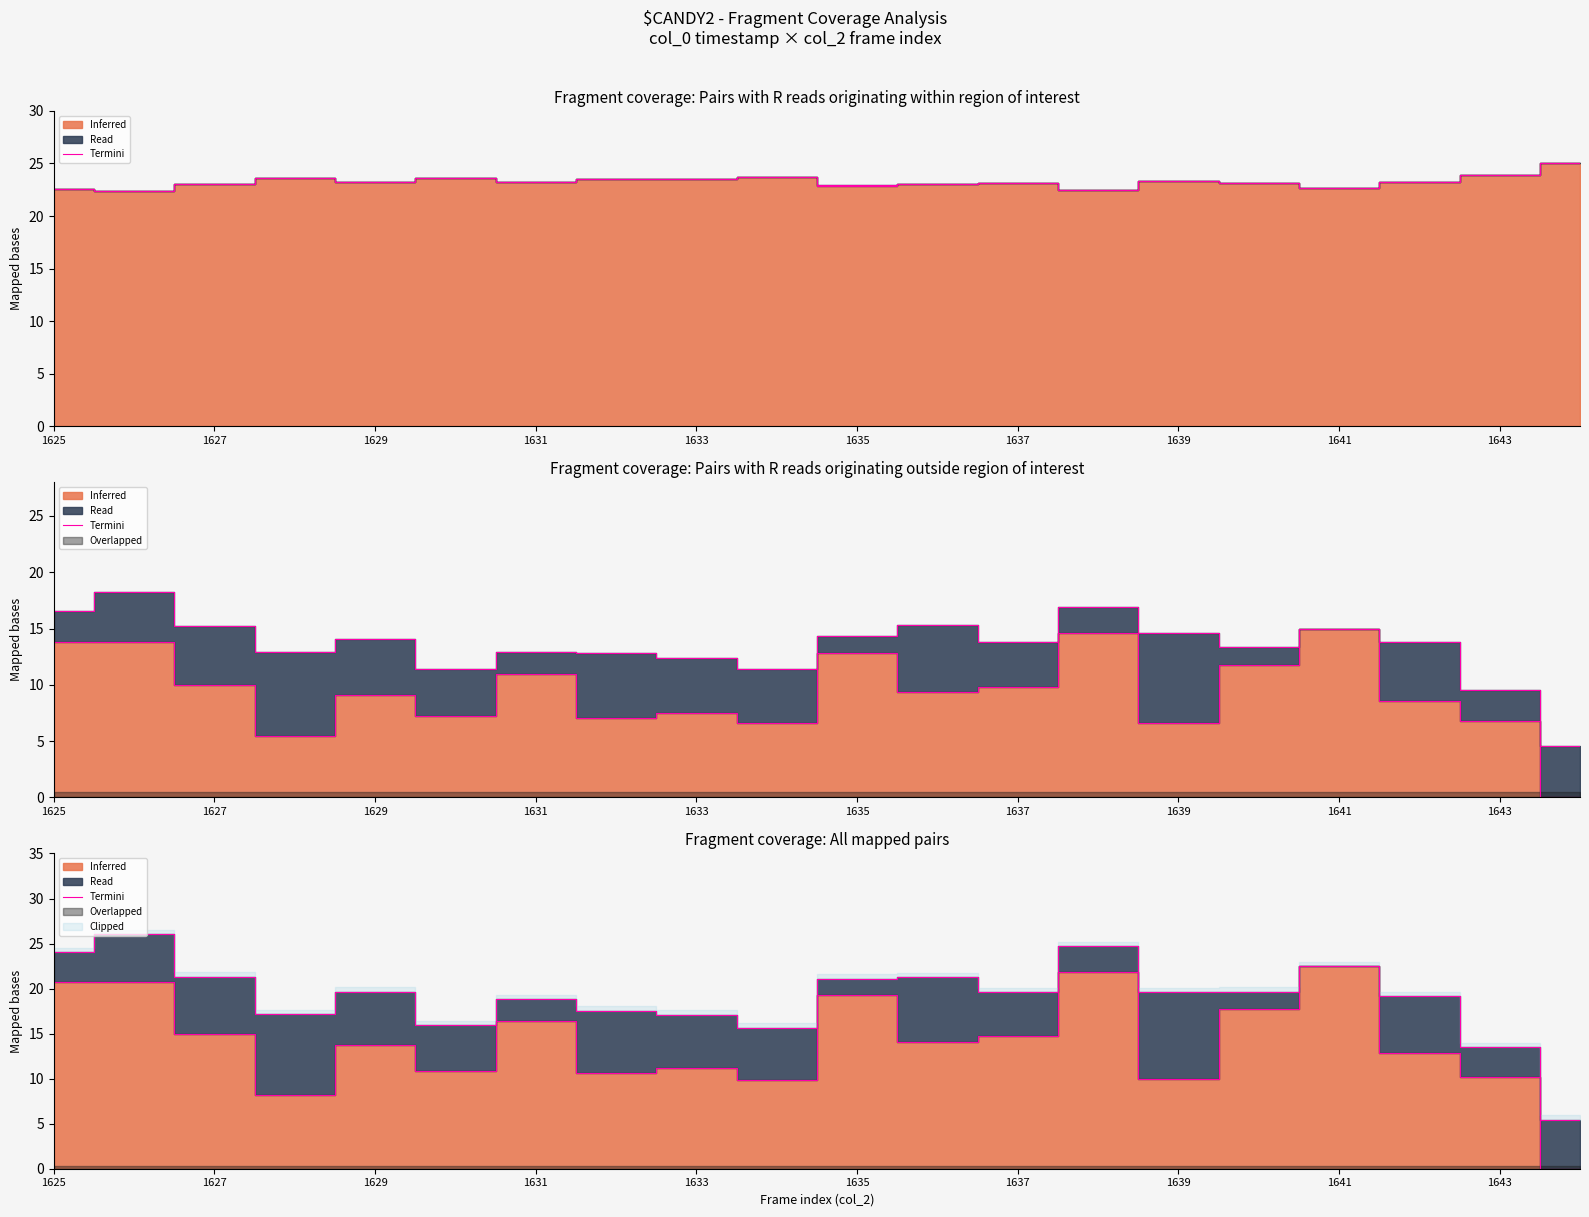

How many lines are shown in the chart?

1